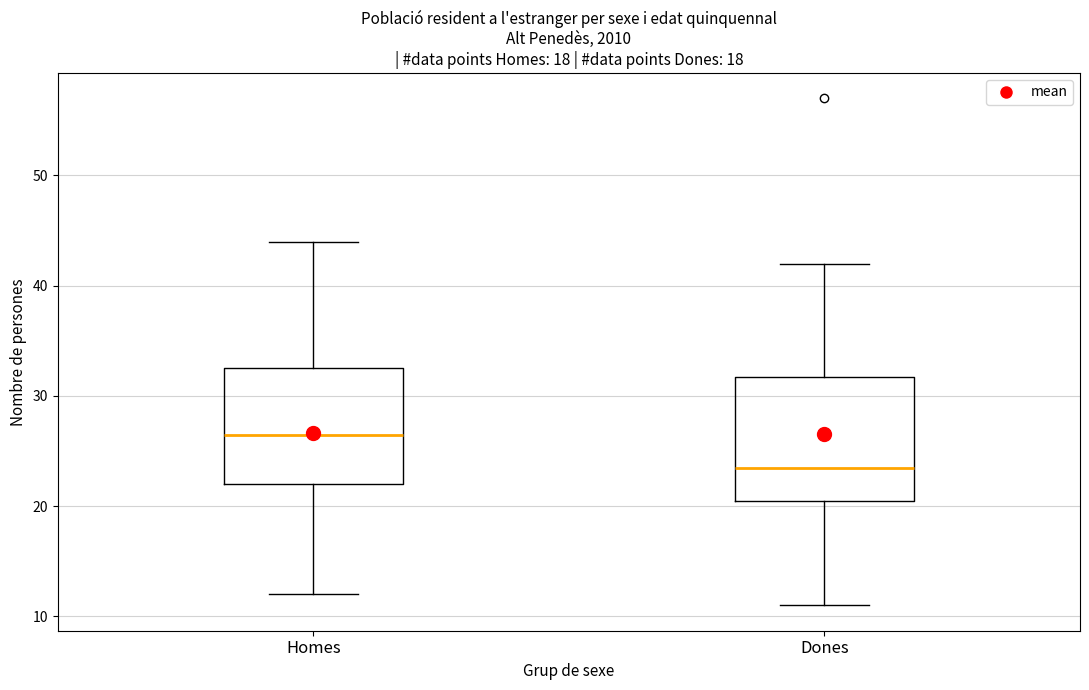

Reading left to right, read every box against the y-axis: the position of its median line, the range the box covers, and the ends of its whiskers. The values are not printed on the chart, so give them approximately, as read against the axis.

Homes: median 27, box 22 to 33, whiskers 12 to 44
Dones: median 24, box 21 to 32, whiskers 11 to 42